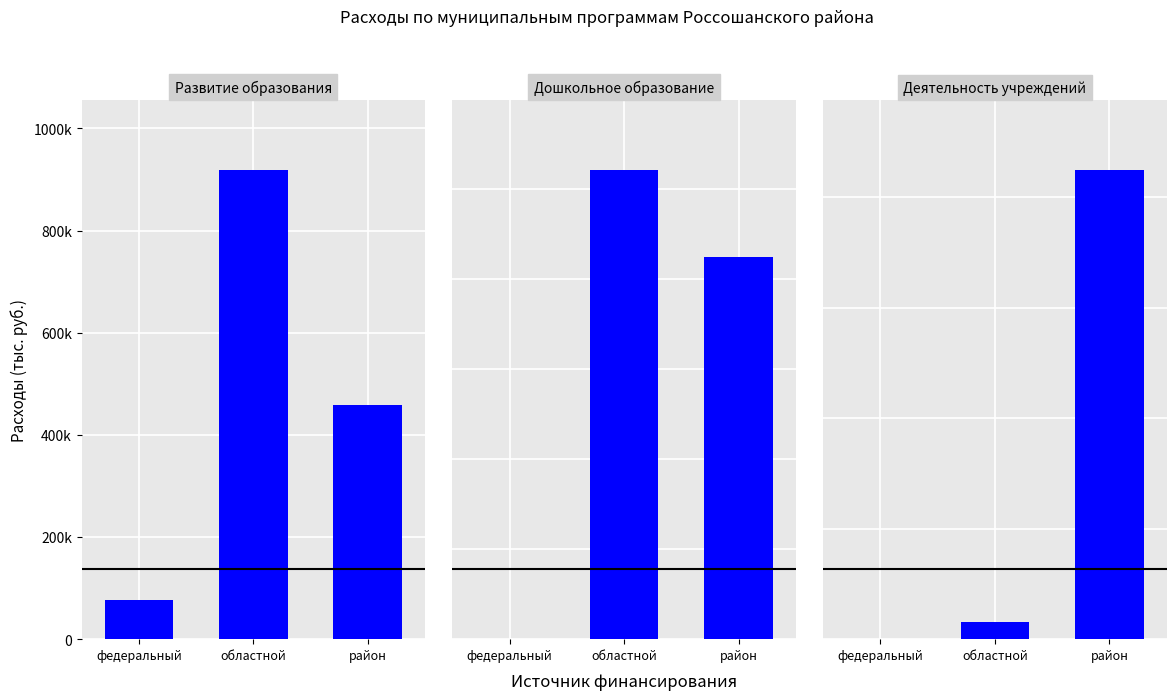

How many data points in Развитие образования are above 459165?

2